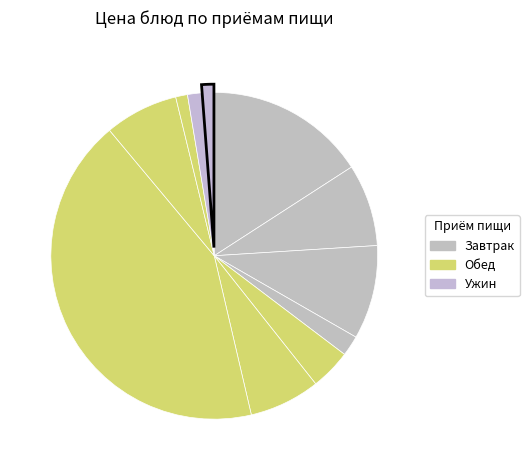

Count the number of slices in the pie.

11